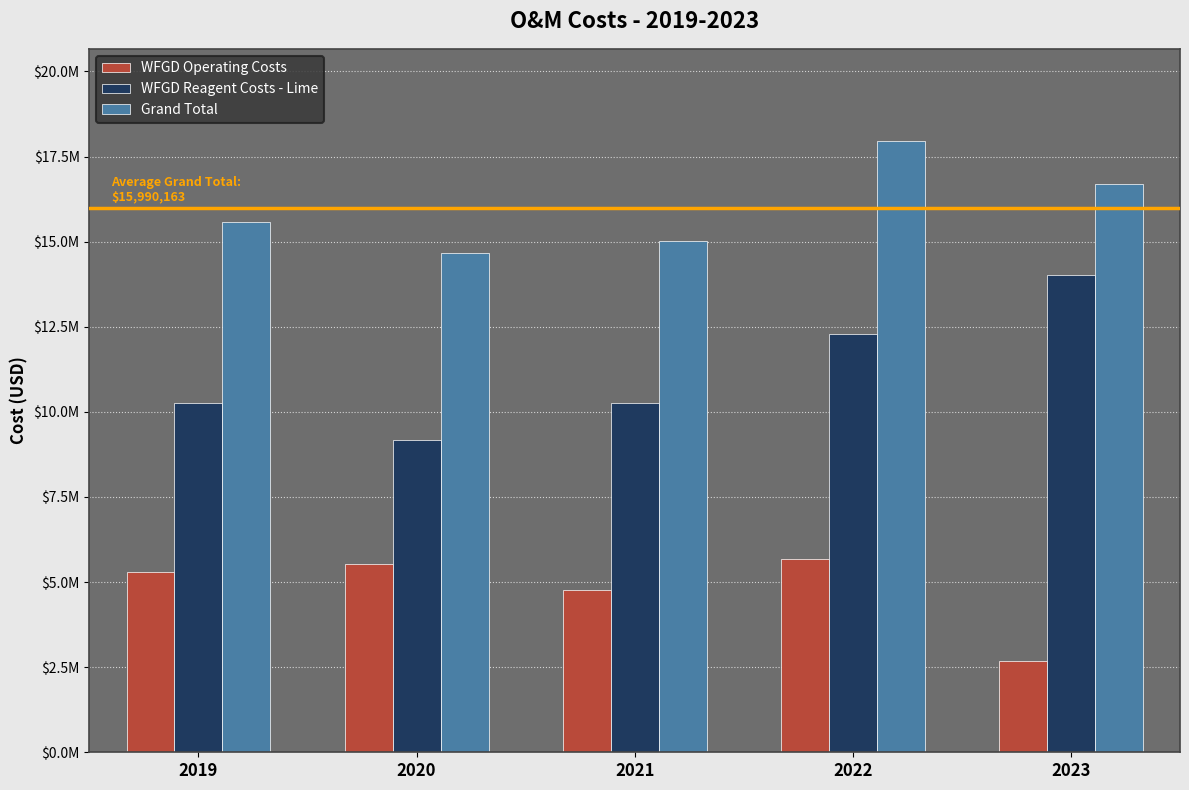

What is the difference between the maximum and minimum values in the Grand Total series?

3292395.2